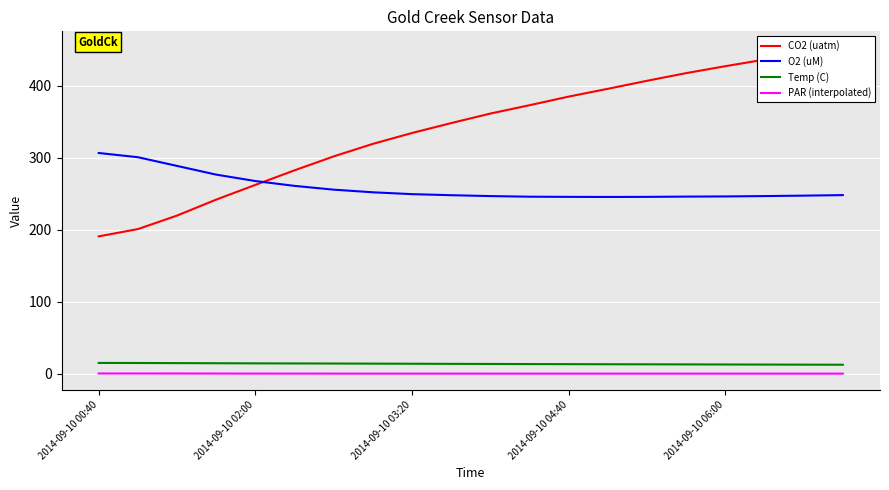

What is the label of the 7th point from the right?

13